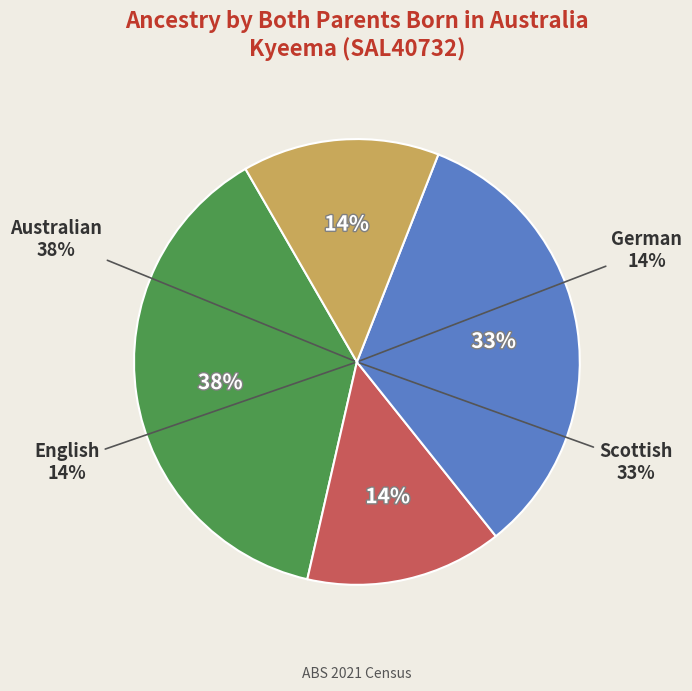

To the nearest percent, what portion does Australian represent?

38%